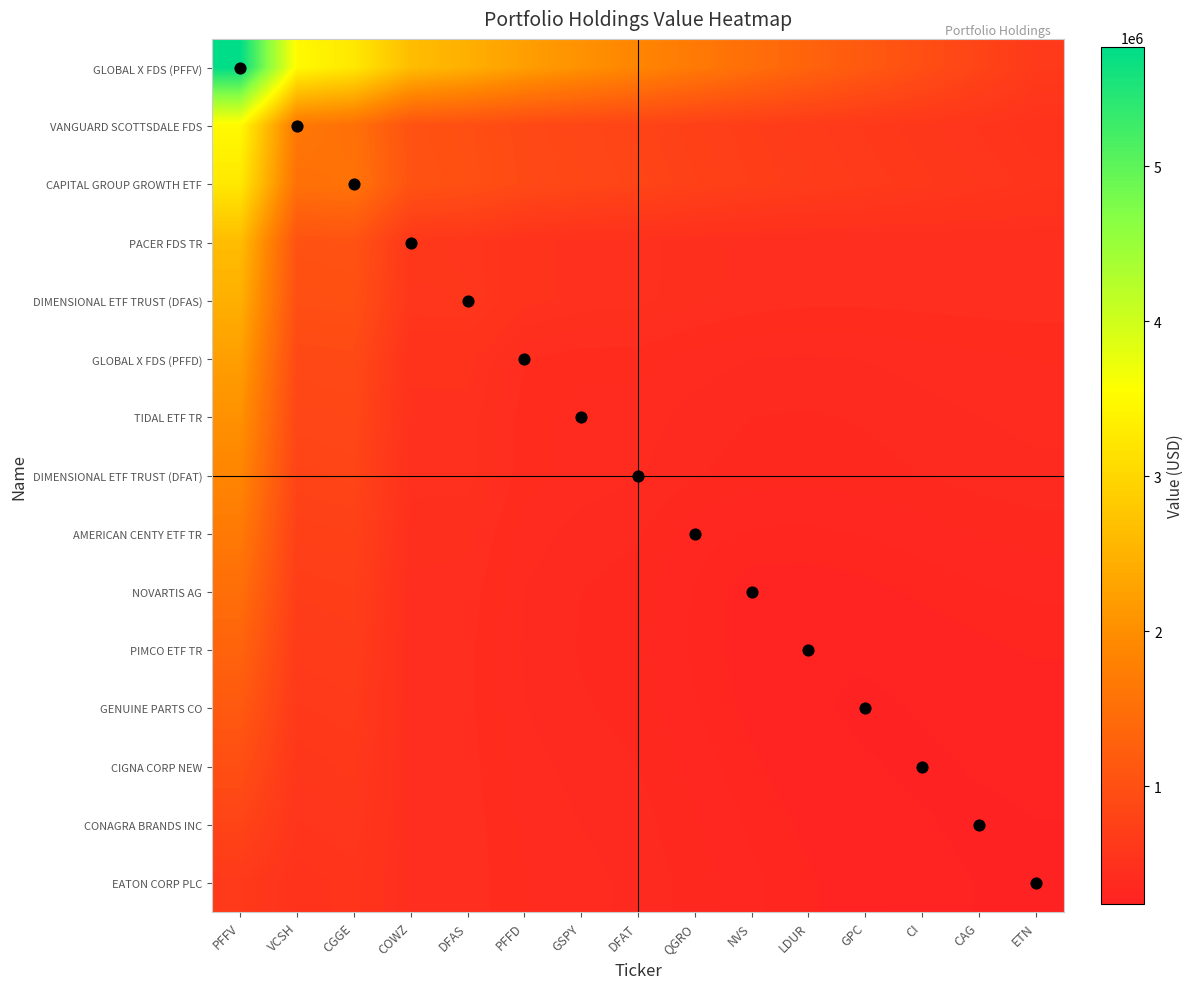

Reading right to left, list all the values displayed in this chart.

GLOBAL X FDS (PFFV): ETN=631276.0	CAG=801525.3	CI=971508.0	GPC=1141290.7	LDUR=1313006.7	NVS=1488856.0	QGRO=1671005.3	DFAT=1858954.7	GSPY=2036004.0	PFFD=2222586.7	DFAS=2454036.0	COWZ=2637552.0	CGGE=3243534.7	VCSH=3488317.3	PFFV=5772000.0
VANGUARD SCOTTSDALE FDS: ETN=525125.3	CAG=557908.0	CI=590090.7	GPC=622006.7	LDUR=656256.0	NVS=695205.3	QGRO=741088.0	DFAT=793104.0	GSPY=832586.7	PFFD=882502.7	DFAS=981152.0	COWZ=1027034.7	CGGE=1527850.7	VCSH=1637000.0	PFFV=3488317.3
CAPITAL GROUP GROWTH ETF: ETN=550208.0	CAG=581157.3	CI=611173.3	GPC=640856.0	LDUR=673272.0	NVS=710954.7	QGRO=756204.0	DFAT=807920.0	GSPY=845469.3	PFFD=894352.0	DFAS=995834.7	COWZ=1039717.3	CGGE=1571000.0	VCSH=1527850.7	PFFV=3243534.7
PACER FDS TR: ETN=449024.0	CAG=447673.3	CI=445056.0	GPC=442038.7	LDUR=442154.7	NVS=448104.0	QGRO=462253.3	DFAT=483202.7	GSPY=488352.0	PFFD=505734.7	DFAS=579584.0	COWZ=591000.0	CGGE=1039717.3	VCSH=1027034.7	PFFV=2637552.0
DIMENSIONAL ETF TRUST (DFAS): ETN=444840.0	CAG=443656.0	CI=440872.0	GPC=437621.3	LDUR=437904.0	NVS=444586.7	QGRO=460102.7	DFAT=482752.0	GSPY=487968.0	PFFD=506317.3	DFAS=585000.0	COWZ=579584.0	CGGE=995834.7	VCSH=981152.0	PFFV=2454036.0
GLOBAL X FDS (PFFD): ETN=411256.0	CAG=405405.3	CI=397621.3	GPC=389304.0	LDUR=384920.0	NVS=387502.7	QGRO=399552.0	DFAT=419068.0	GSPY=419517.3	PFFD=434000.0	DFAS=506317.3	COWZ=505734.7	CGGE=894352.0	VCSH=882502.7	PFFV=2222586.7
TIDAL ETF TR: ETN=394672.0	CAG=388021.3	CI=379104.0	GPC=369586.7	LDUR=364402.7	NVS=366752.0	QGRO=379201.3	DFAT=399450.7	GSPY=399000.0	PFFD=419517.3	DFAS=487968.0	COWZ=488352.0	CGGE=845469.3	VCSH=832586.7	PFFV=2036004.0
DIMENSIONAL ETF TRUST (DFAT): ETN=382954.7	CAG=376404.0	CI=367253.3	GPC=357436.0	LDUR=352352.0	NVS=355368.0	QGRO=369117.3	DFAT=391000.0	GSPY=399450.7	PFFD=419068.0	DFAS=482752.0	COWZ=483202.7	CGGE=807920.0	VCSH=793104.0	PFFV=1858954.7
AMERICAN CENTY ETF TR: ETN=356004.0	CAG=347920.0	CI=336902.7	GPC=325152.0	LDUR=318534.7	NVS=320584.0	QGRO=334000.0	DFAT=369117.3	GSPY=379201.3	PFFD=399552.0	DFAS=460102.7	COWZ=462253.3	CGGE=756204.0	VCSH=741088.0	PFFV=1671005.3
NOVARTIS AG: ETN=328586.7	CAG=319302.7	CI=306752.0	GPC=293401.3	LDUR=285584.0	NVS=287000.0	QGRO=320584.0	DFAT=355368.0	GSPY=366752.0	PFFD=387502.7	DFAS=444586.7	COWZ=448104.0	CGGE=710954.7	VCSH=695205.3	PFFV=1488856.0
PIMCO ETF TR: ETN=305002.7	CAG=295152.0	CI=281701.3	GPC=267384.0	LDUR=259000.0	NVS=285584.0	QGRO=318534.7	DFAT=352352.0	GSPY=364402.7	PFFD=384920.0	DFAS=437904.0	COWZ=442154.7	CGGE=673272.0	VCSH=656256.0	PFFV=1313006.7
GENUINE PARTS CO: ETN=286352.0	CAG=276501.3	CI=262717.3	GPC=248000.0	LDUR=267384.0	NVS=293401.3	QGRO=325152.0	DFAT=357436.0	GSPY=369586.7	PFFD=389304.0	DFAS=437621.3	COWZ=442038.7	CGGE=640856.0	VCSH=622006.7	PFFV=1141290.7
CIGNA CORP NEW: ETN=272168.0	CAG=262717.3	CI=249000.0	GPC=262717.3	LDUR=281701.3	NVS=306752.0	QGRO=336902.7	DFAT=367253.3	GSPY=379104.0	PFFD=397621.3	DFAS=440872.0	COWZ=445056.0	CGGE=611173.3	VCSH=590090.7	PFFV=971508.0
CONAGRA BRANDS INC: ETN=257117.3	CAG=248000.0	CI=262717.3	GPC=276501.3	LDUR=295152.0	NVS=319302.7	QGRO=347920.0	DFAT=376404.0	GSPY=388021.3	PFFD=405405.3	DFAS=443656.0	COWZ=447673.3	CGGE=581157.3	VCSH=557908.0	PFFV=801525.3
EATON CORP PLC: ETN=237000.0	CAG=257117.3	CI=272168.0	GPC=286352.0	LDUR=305002.7	NVS=328586.7	QGRO=356004.0	DFAT=382954.7	GSPY=394672.0	PFFD=411256.0	DFAS=444840.0	COWZ=449024.0	CGGE=550208.0	VCSH=525125.3	PFFV=631276.0